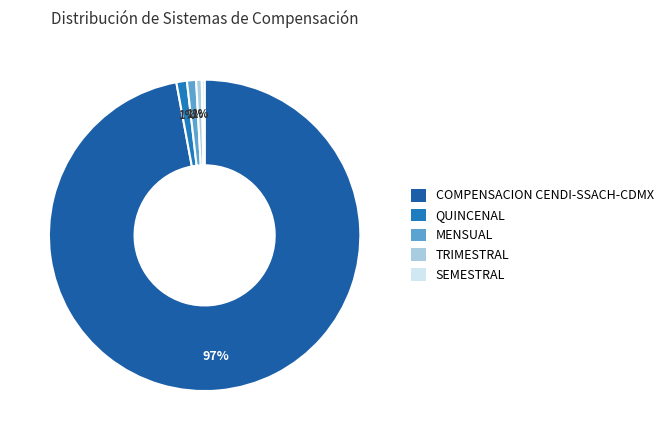

How many slices are in this pie chart?

5